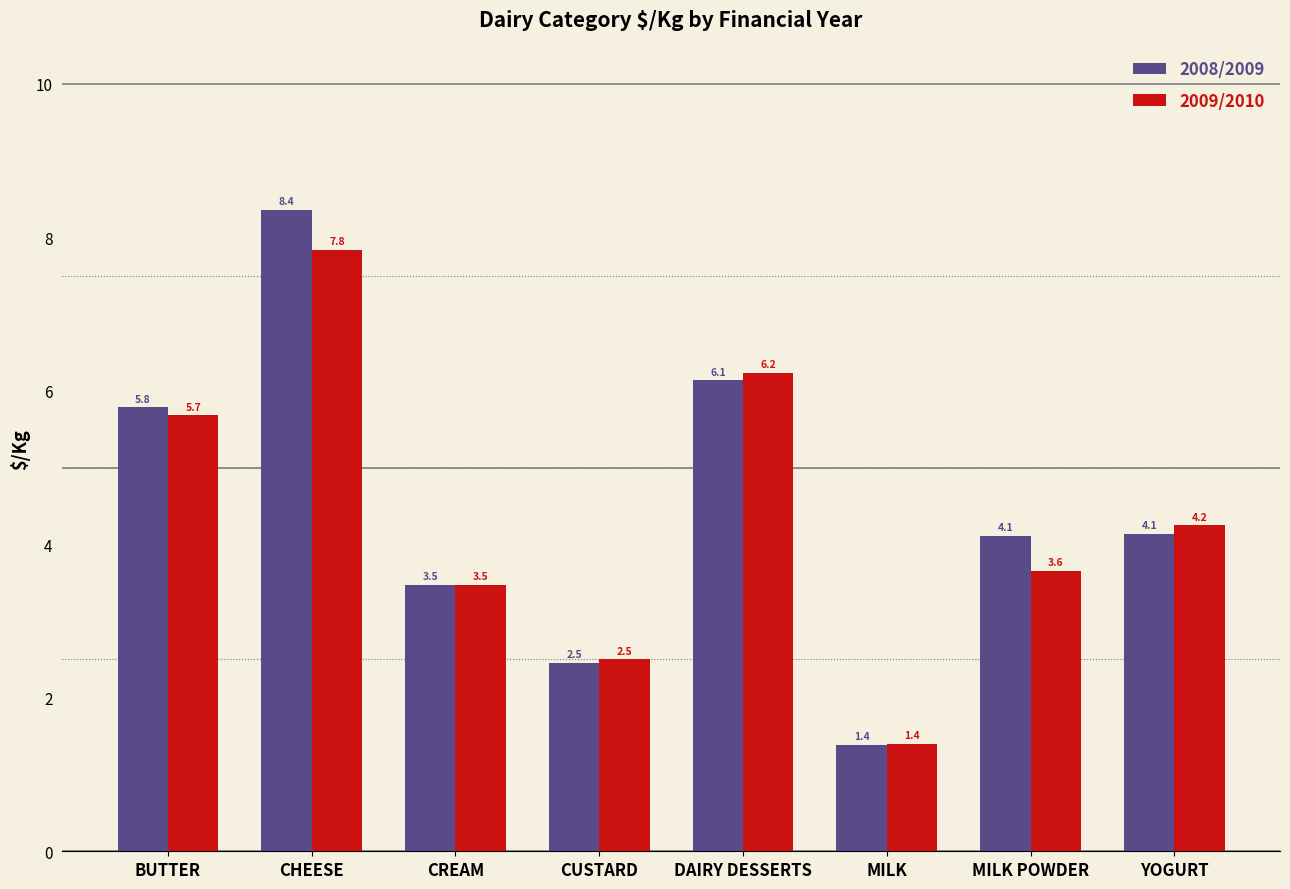

Reading right to left, list all the values displayed in this chart.

2008/2009: 4.1	4.1	1.4	6.1	2.5	3.5	8.4	5.8
2009/2010: 4.2	3.6	1.4	6.2	2.5	3.5	7.8	5.7